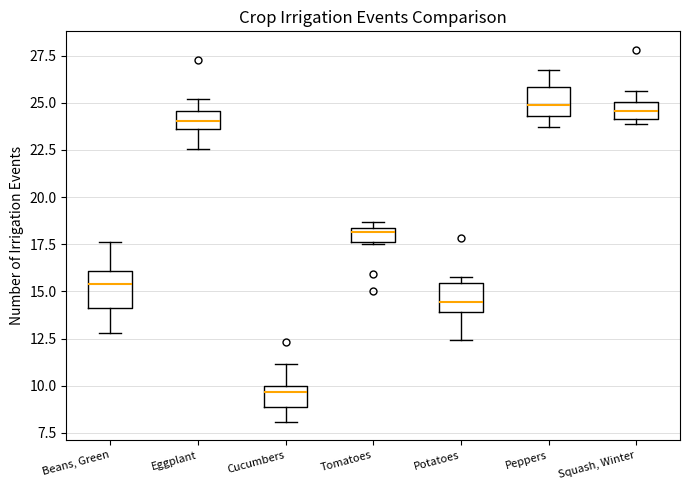

Where does the median line of the box for Peppers sit on the y-axis? The values are not printed on the chart, so give them approximately, as read against the axis.

25.0